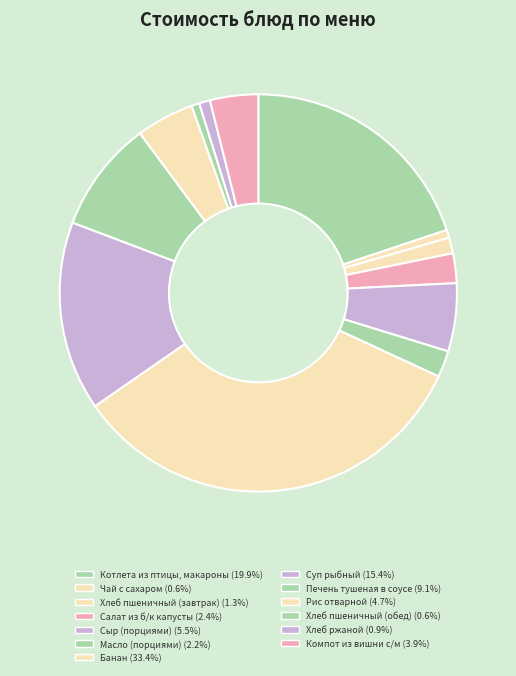

Which slice is the smallest?

Чай с сахаром